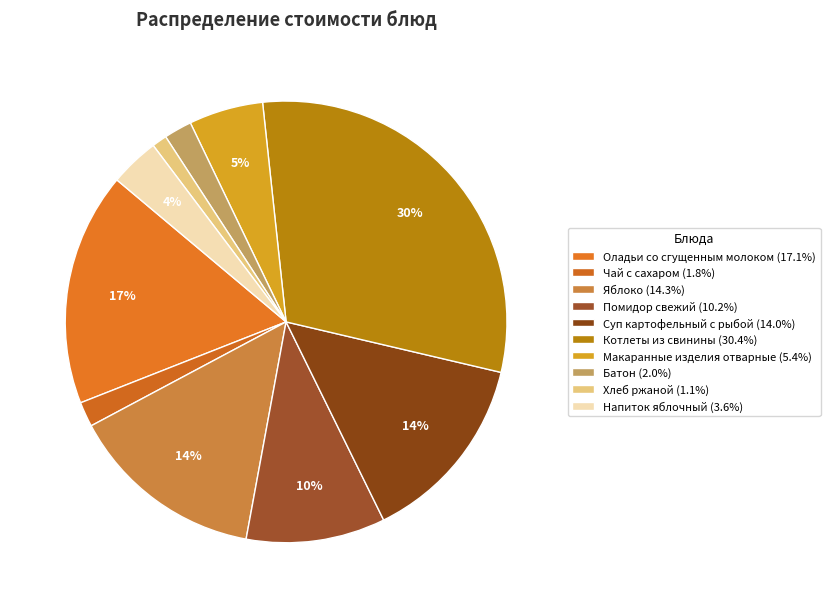

What is the change in value from Чай с сахаром to Помидор свежий?

+11.4